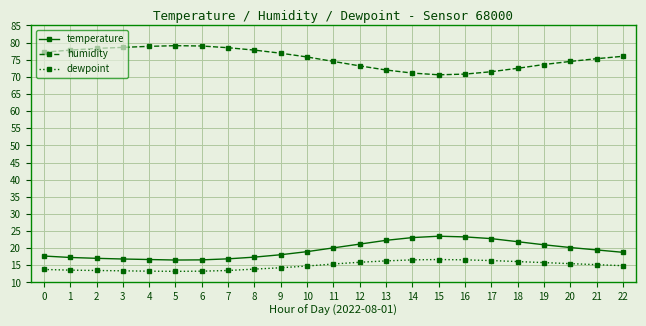

True or false: dewpoint has more than 0 interior local peaks.

True